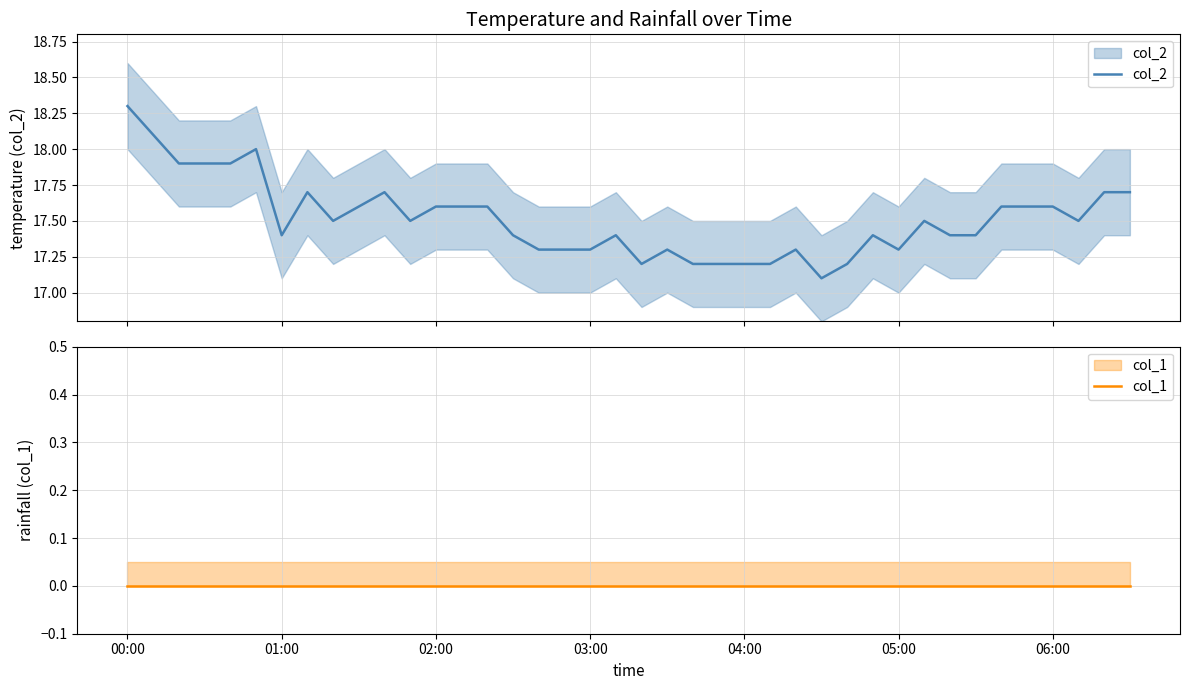

Is it true that col_1 equals 0.0 at 04:00?

True